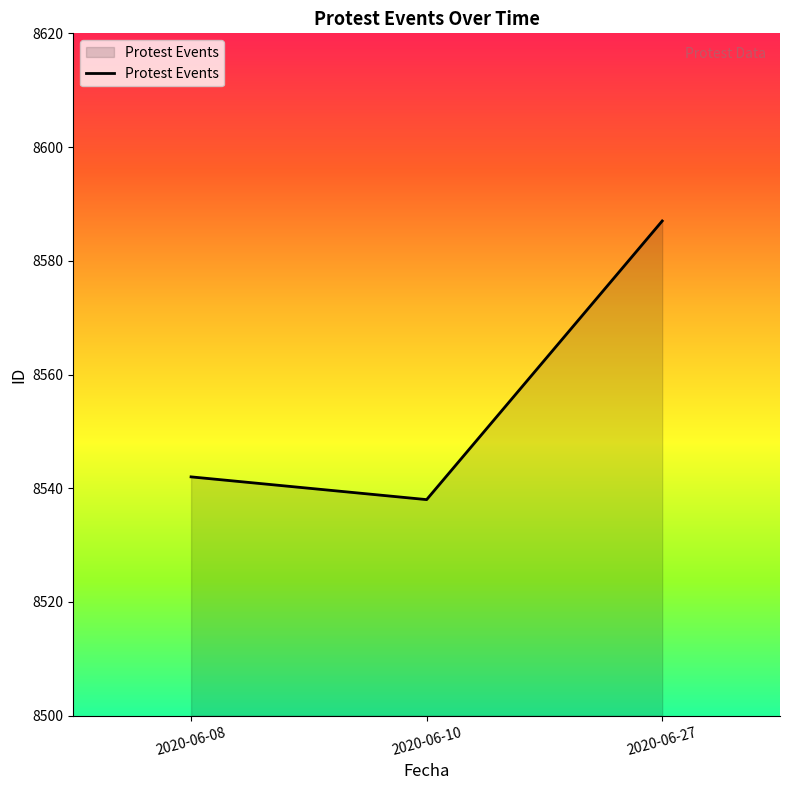

The chart shows a value of 5426 at 2020-06-27. True or false?

False